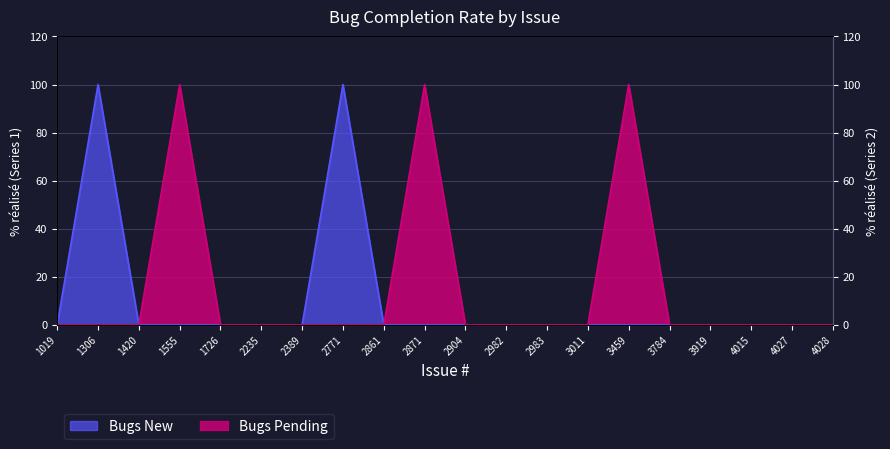

The value of Bugs Pending at 1306 is -40. True or false?

False